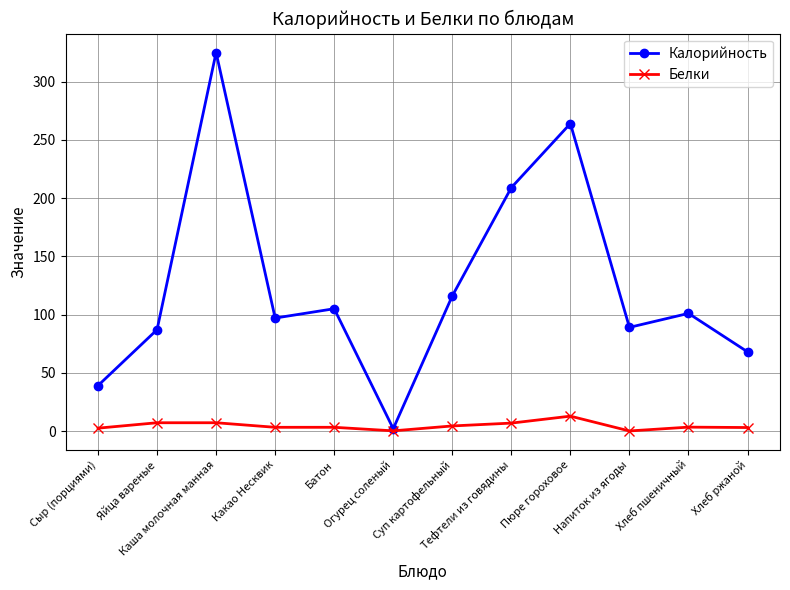

Which series has the largest range (max minus min)?

Калорийность